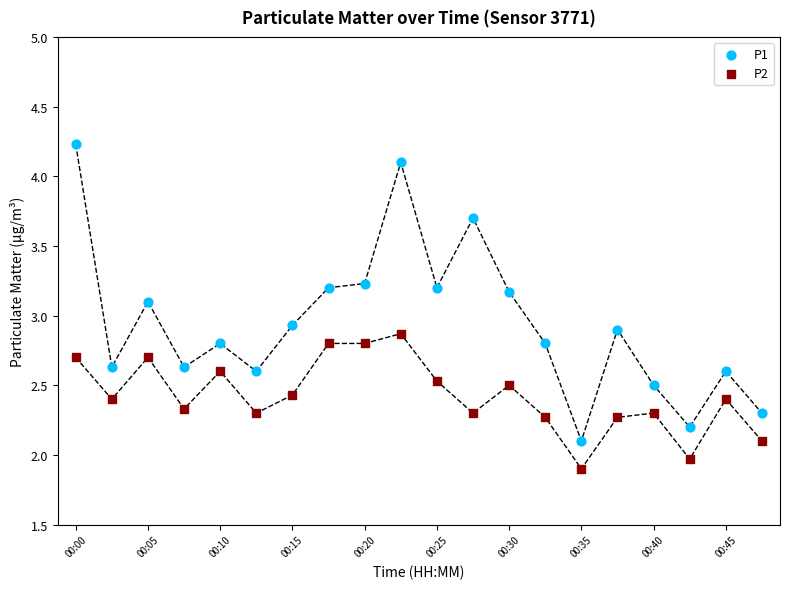

Across all data points, what is the range of Y values (max minus min)?

2.3